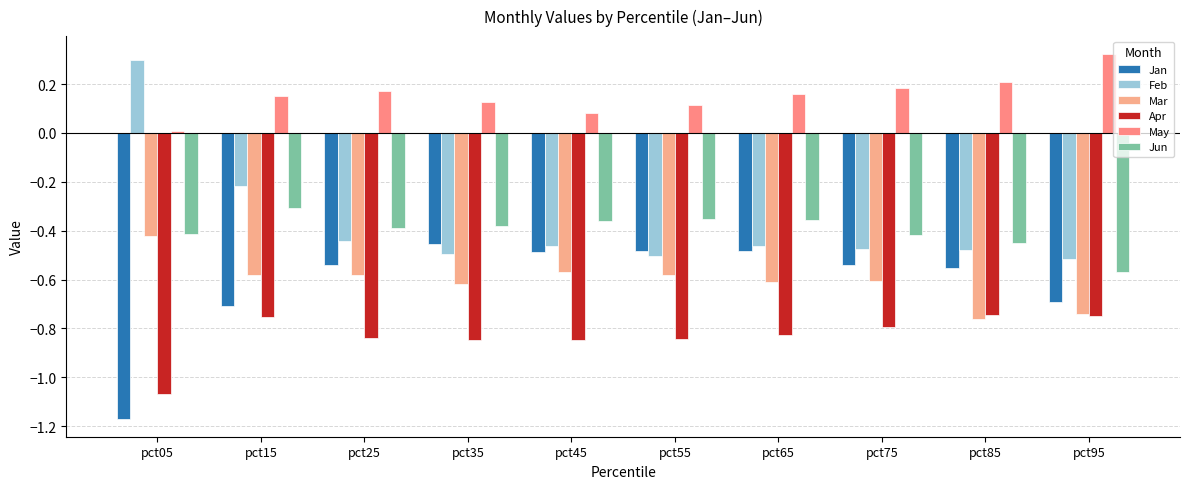

How many bars are there in total?

60